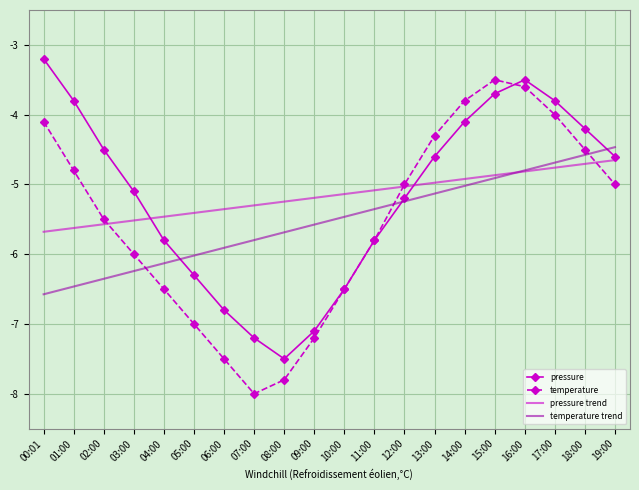

True or false: temperature trend has a value of -5.4 at 11:00.

True